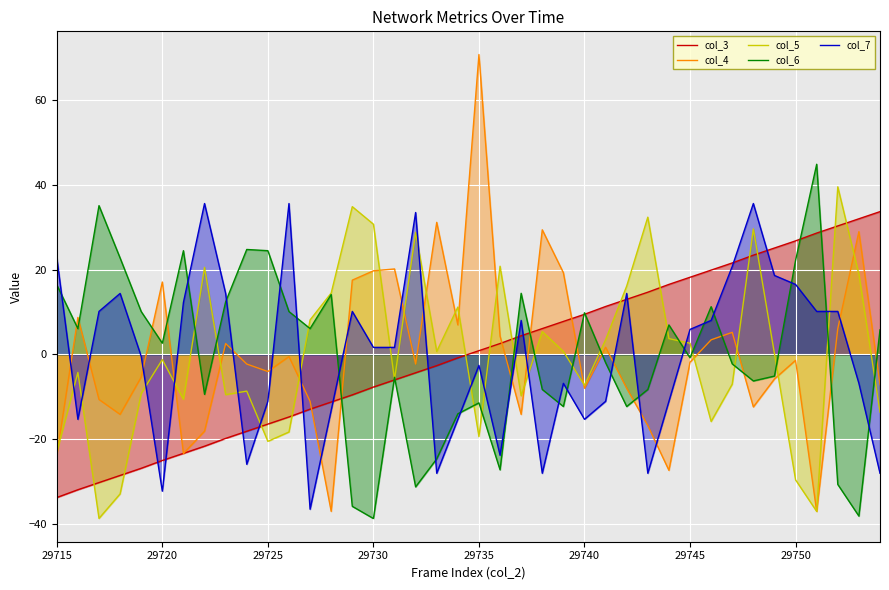

At which label does col_6 first exceed 2?

29715